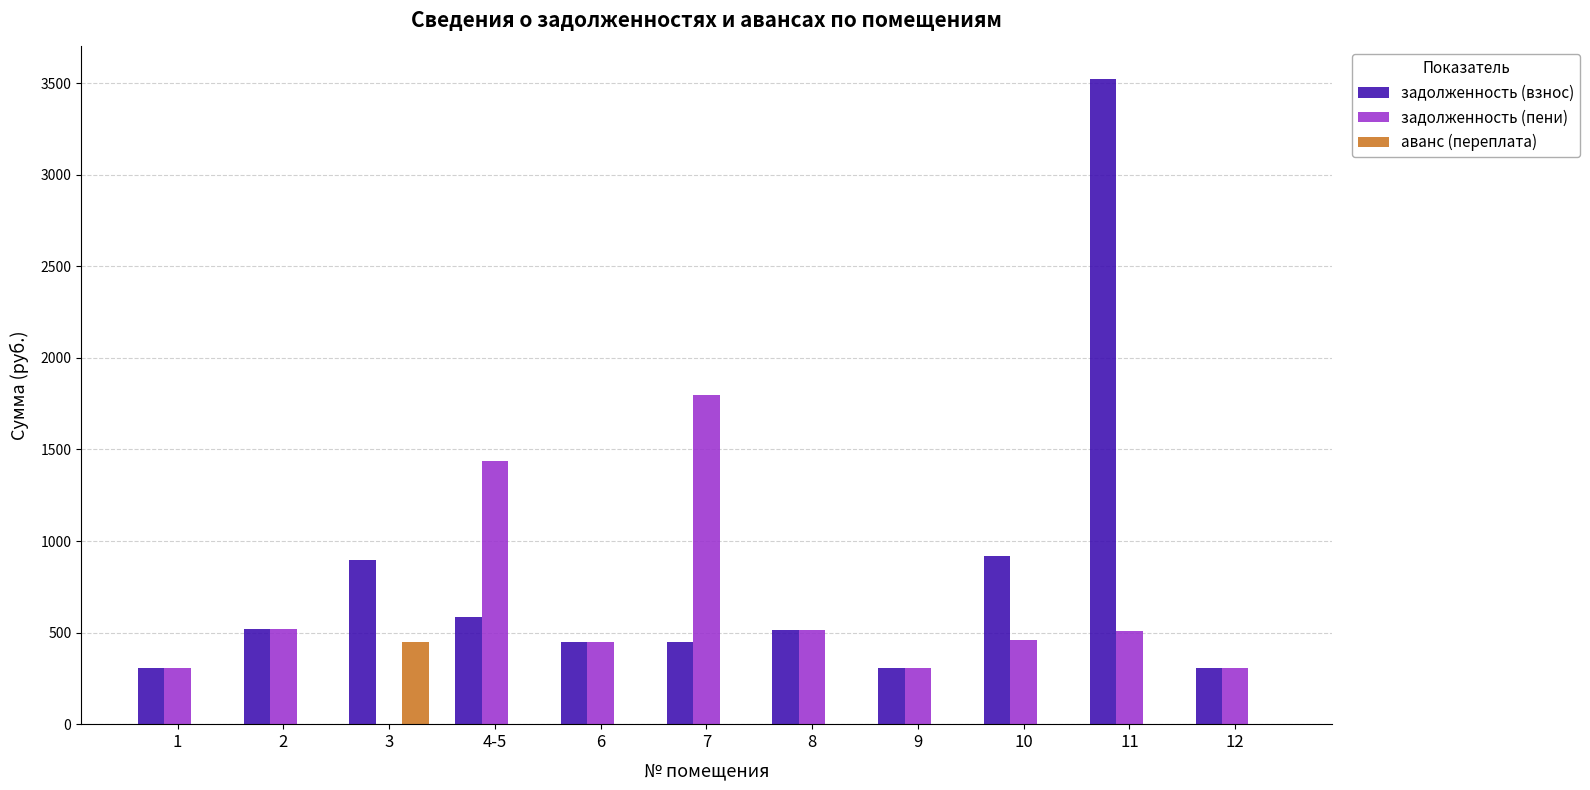

Is the value of задолженность (взнос) at 12 greater than the value of аванс (переплата) at 3?

No